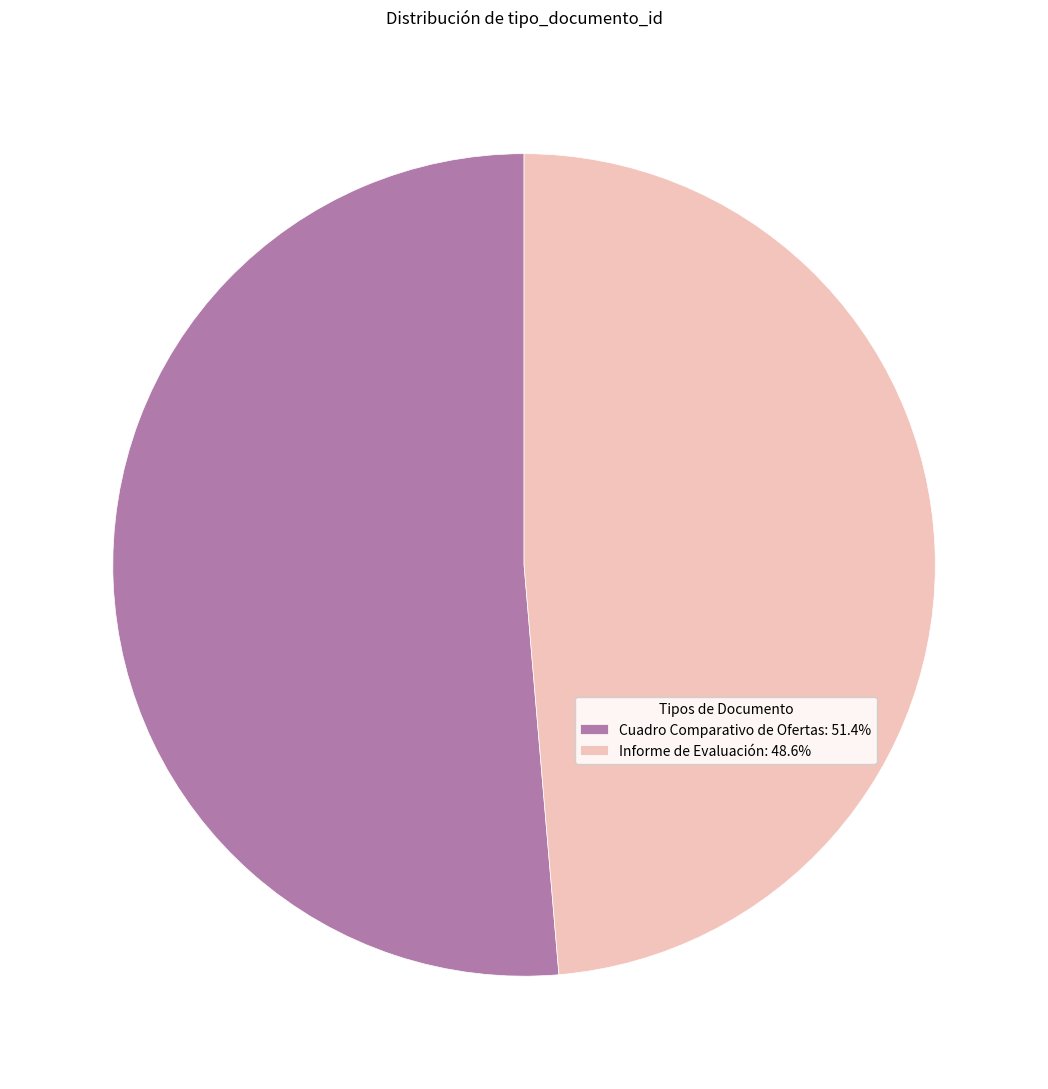

What is the majority slice?

Cuadro Comparativo de Ofertas